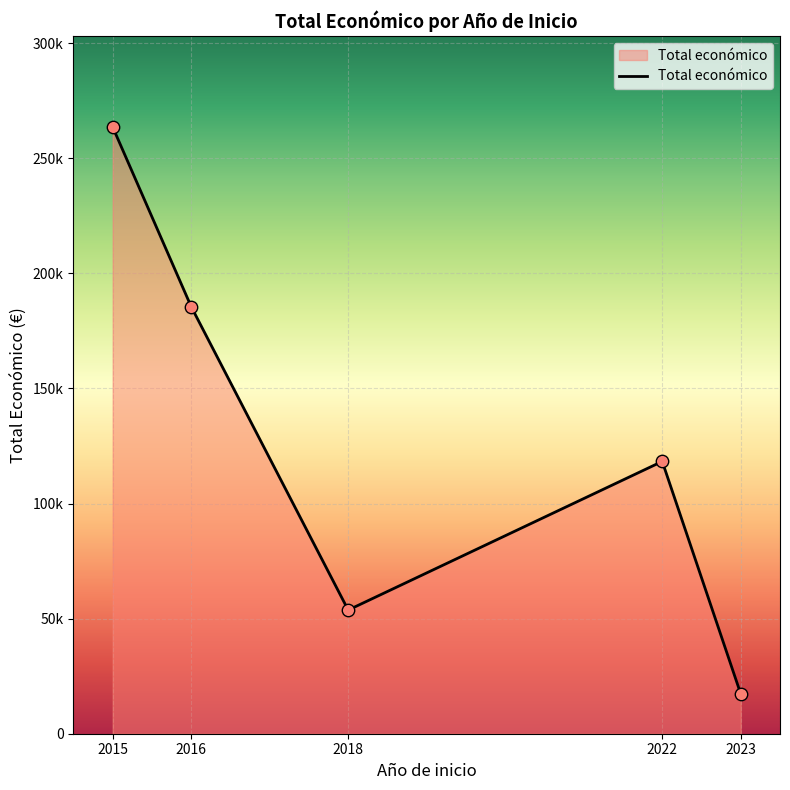

Between 2016 and 2015, which is larger?

2015